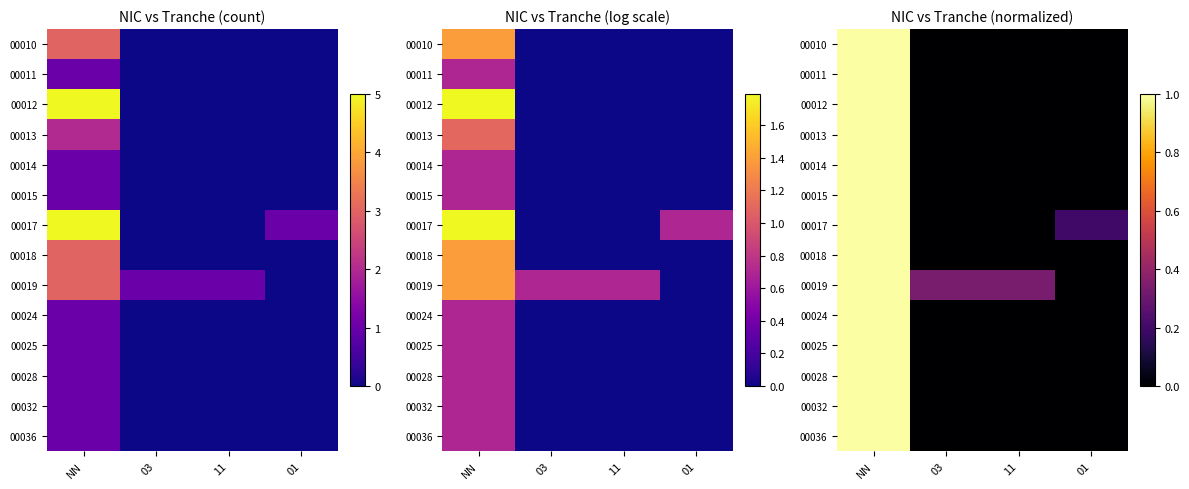

Which has a higher value, 11 or 01?

11